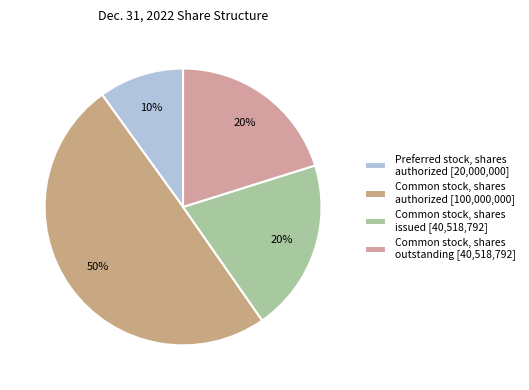

How many segments does this pie chart have?

4